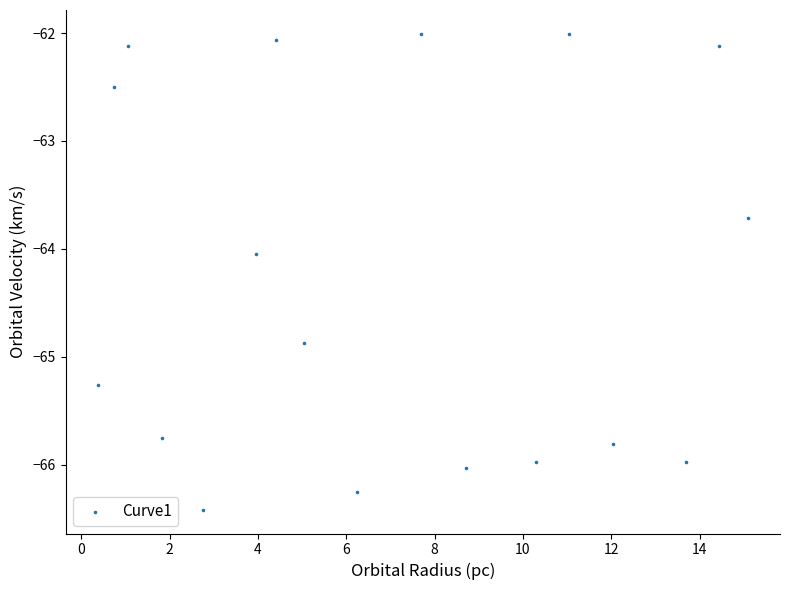

What is the range of Y values (max minus min)?

4.4